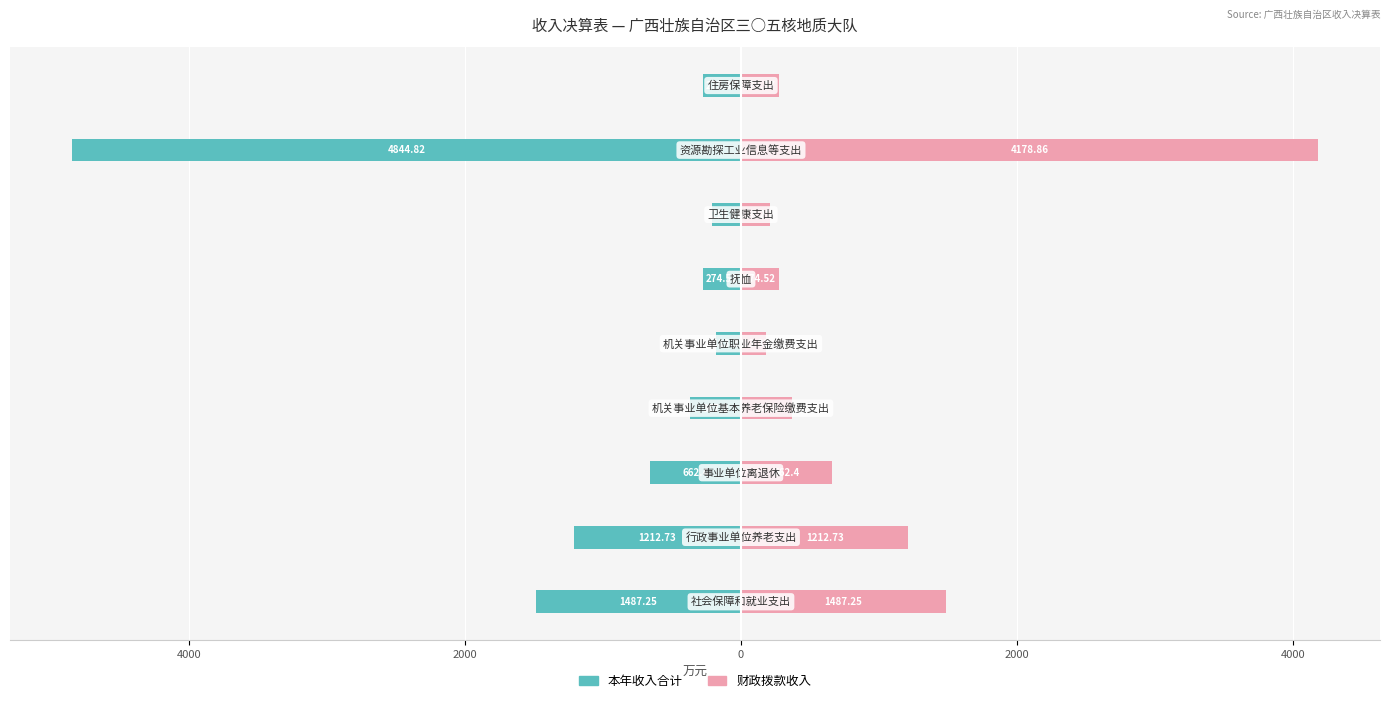

Does the chart contain any negative values?

Yes